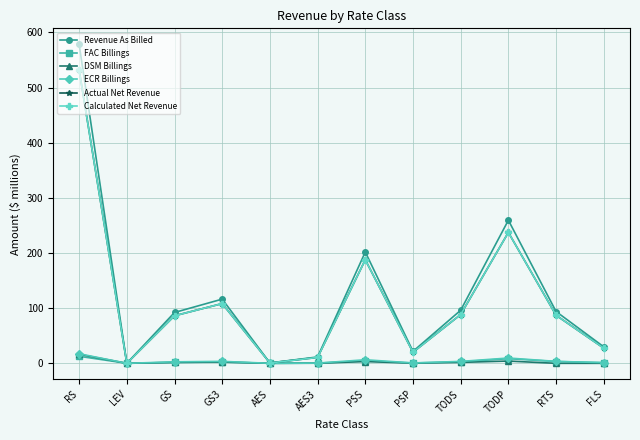

Which category has the highest value across all series?

RS